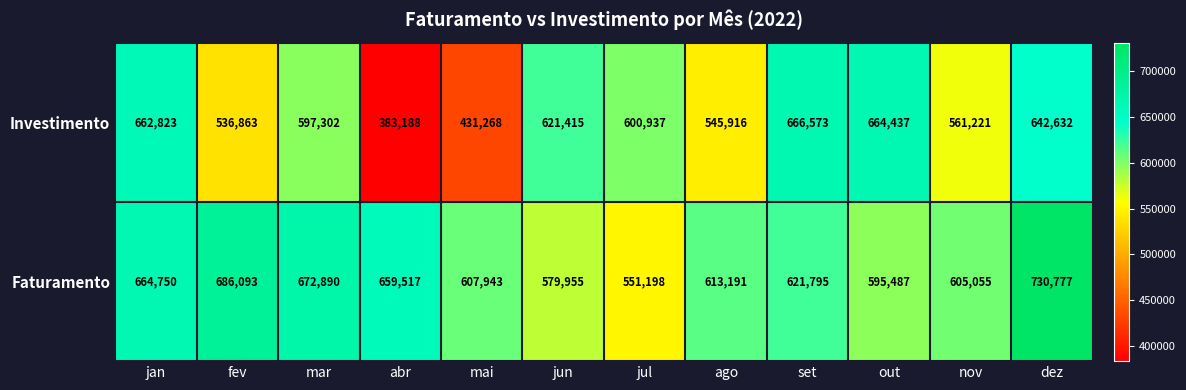

True or false: Investimento has a value of 621415 at jun.

True